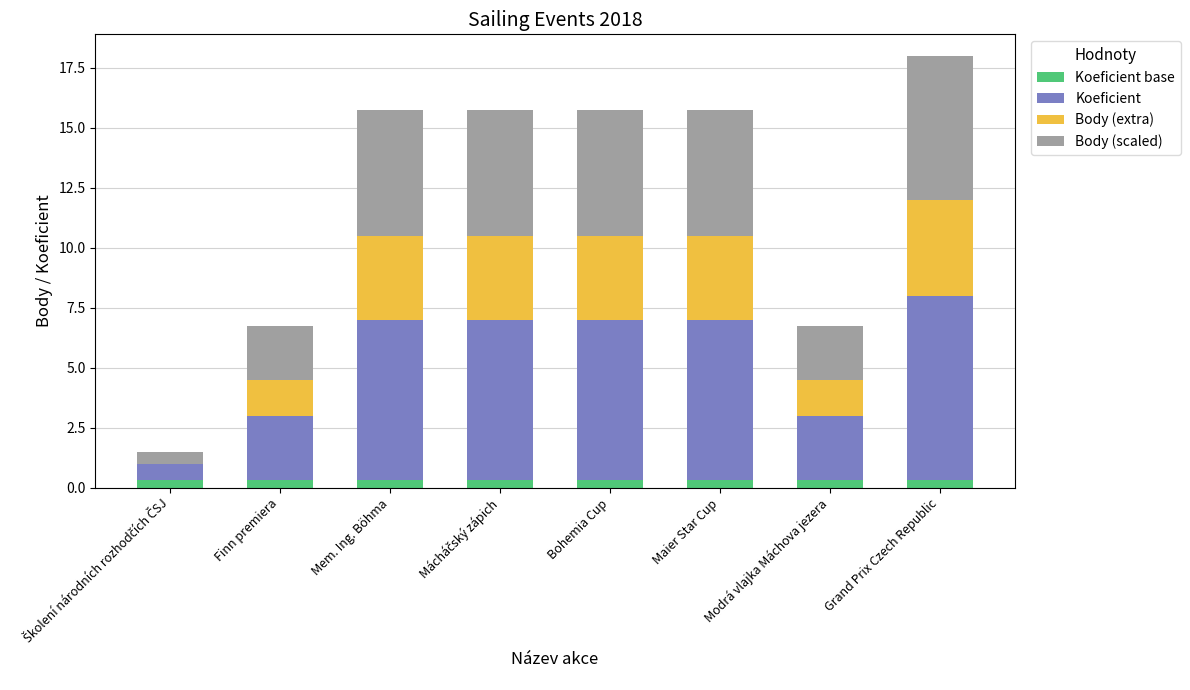

What is the total value across all series at Bohemia Cup?

15.8